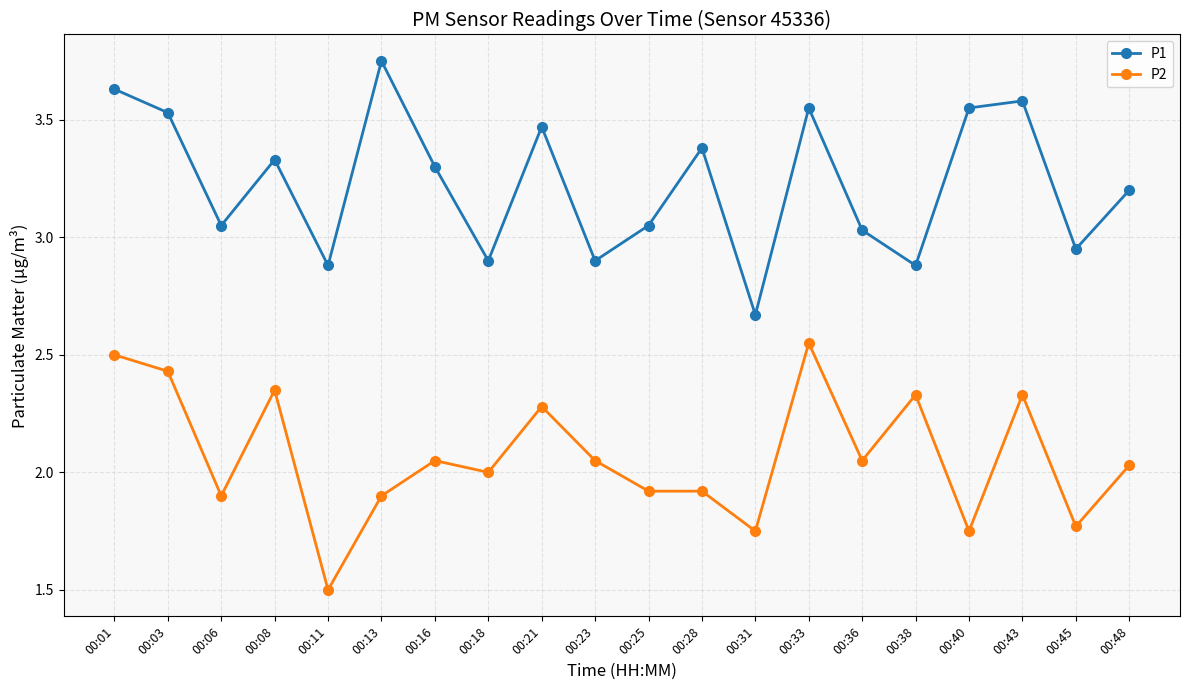

Rank the series by their maximum value, from highest to lowest.

P1, P2